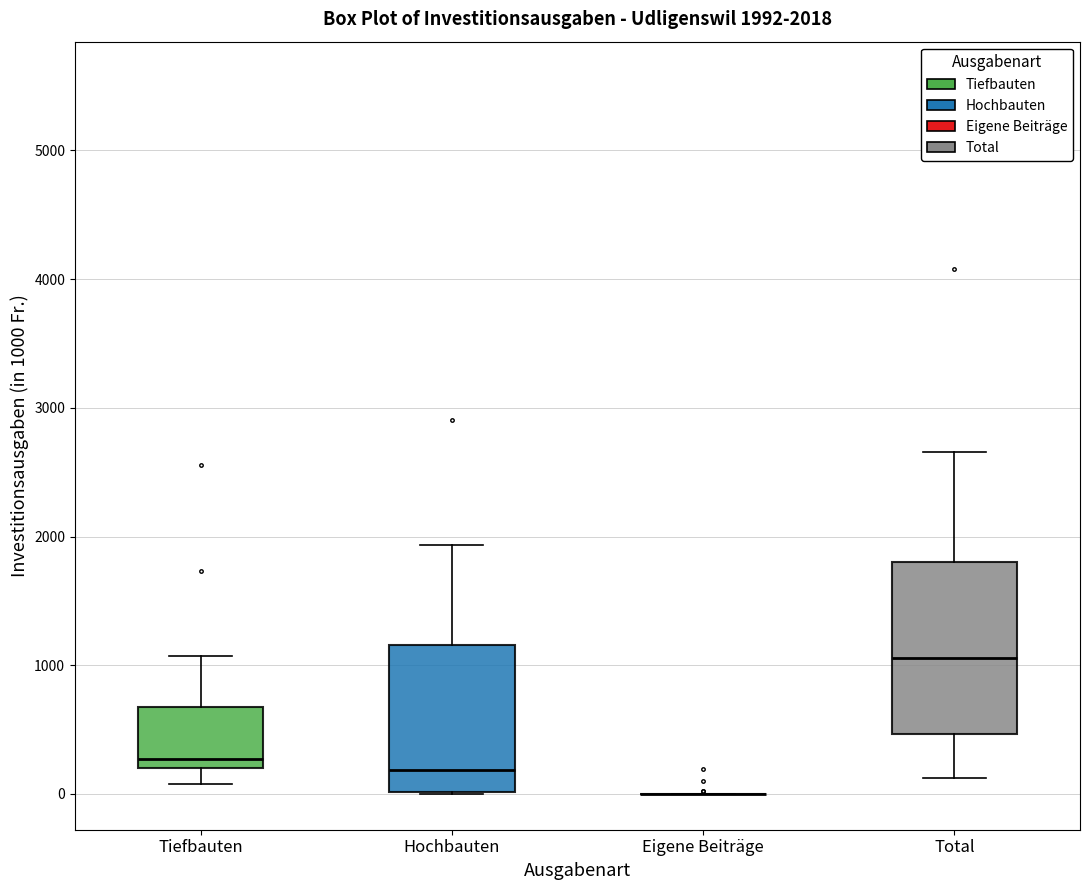

Which box is the tallest, from its lower edge to its upper edge?

Total